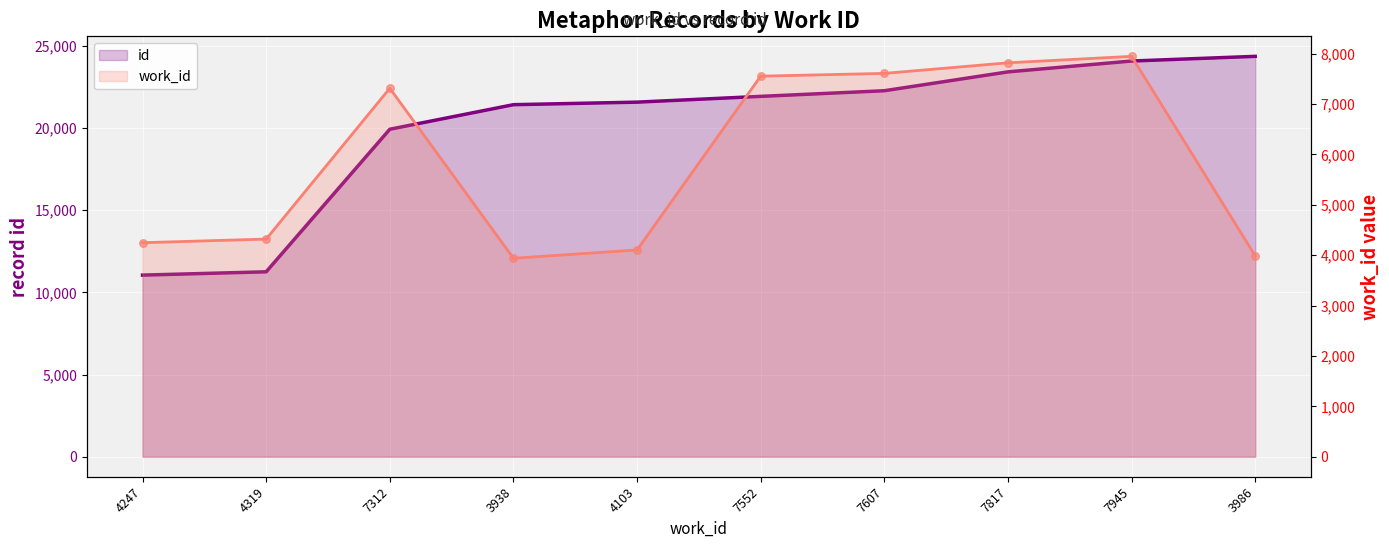

Which series contains the lowest Y value?

work_id